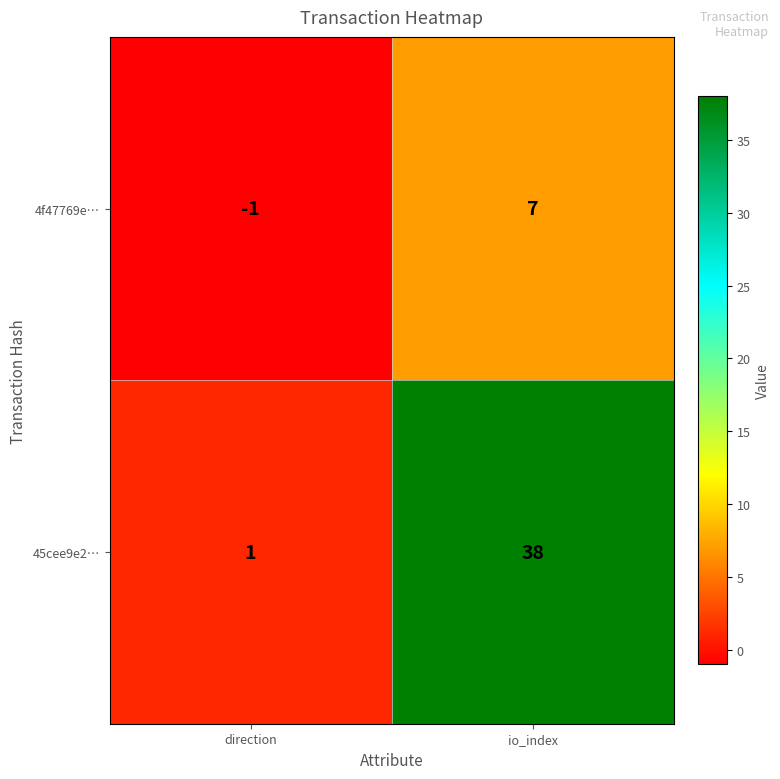

The 45cee9e2… series shows 11 at io_index. True or false?

False